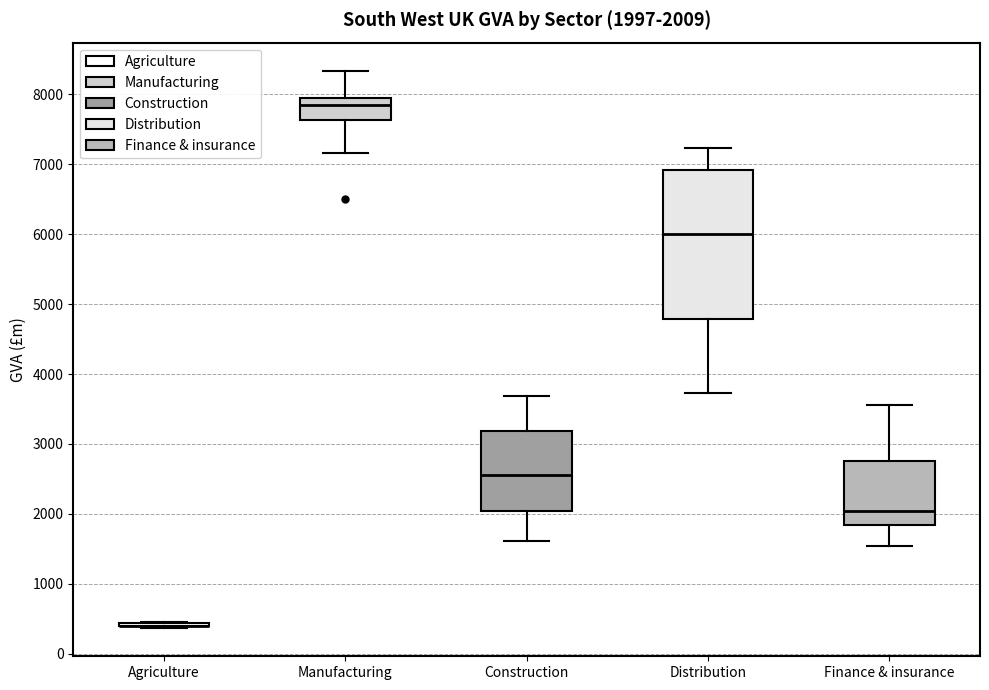

Which box is the tallest, from its lower edge to its upper edge?

Distribution